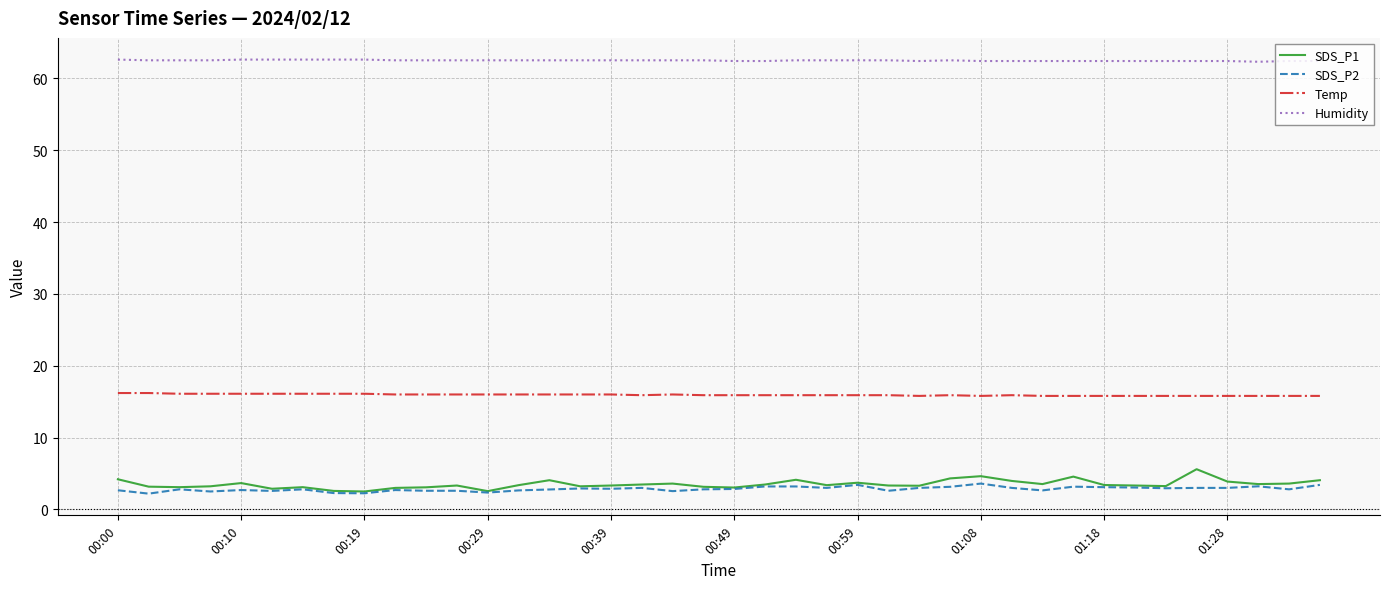

True or false: SDS_P2 and Humidity intersect in this chart.

False